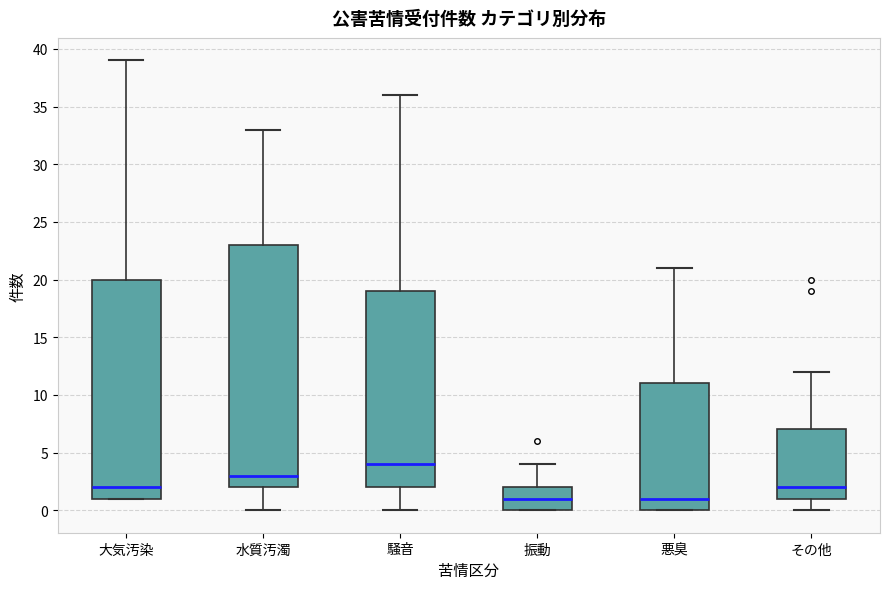

Comparing the boxes themselves (not the whiskers), which one is the tallest?

水質汚濁